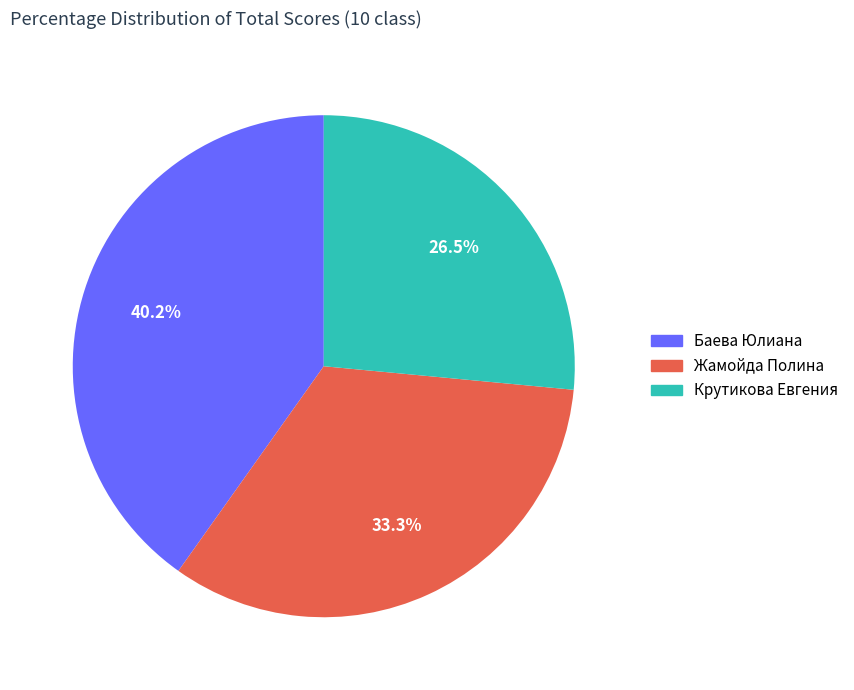

Approximately how many times larger is the value at Баева Юлиана compared to Жамойда Полина?

1.2